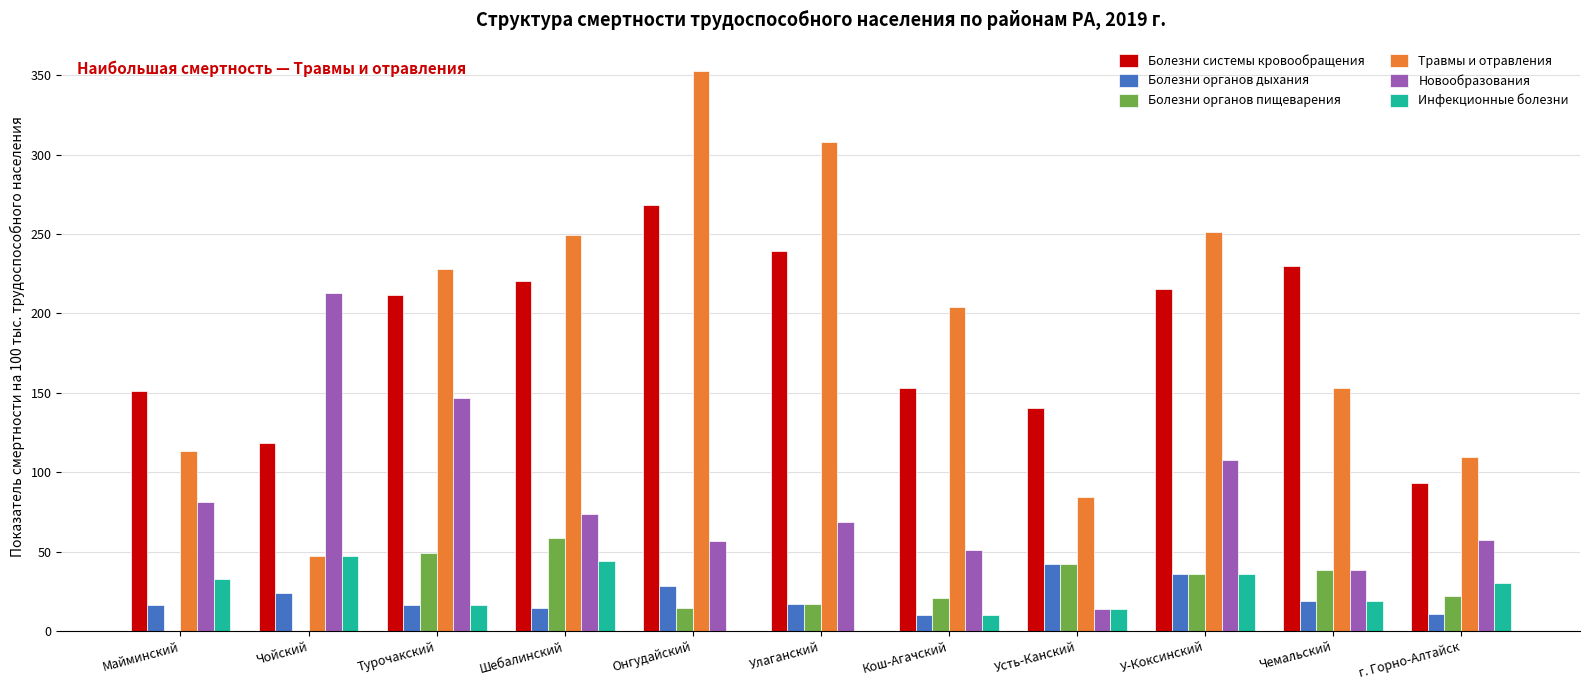

The Болезни органов дыхания series shows 42.7 at Онгудайский. True or false?

False